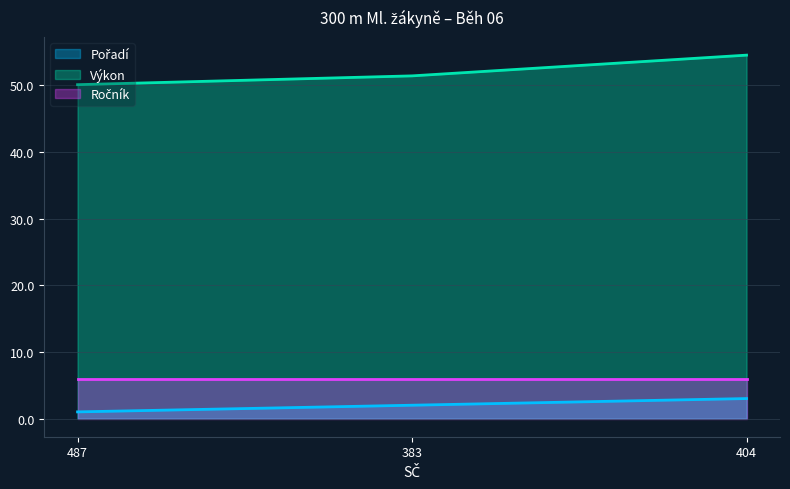

Read the Výkon value at 383.

51.4